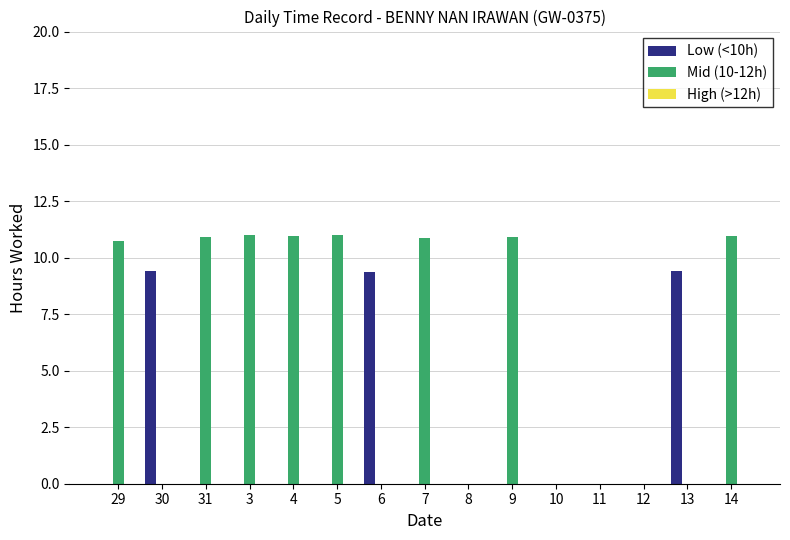

What is the maximum value for Low (<10h)?

9.4